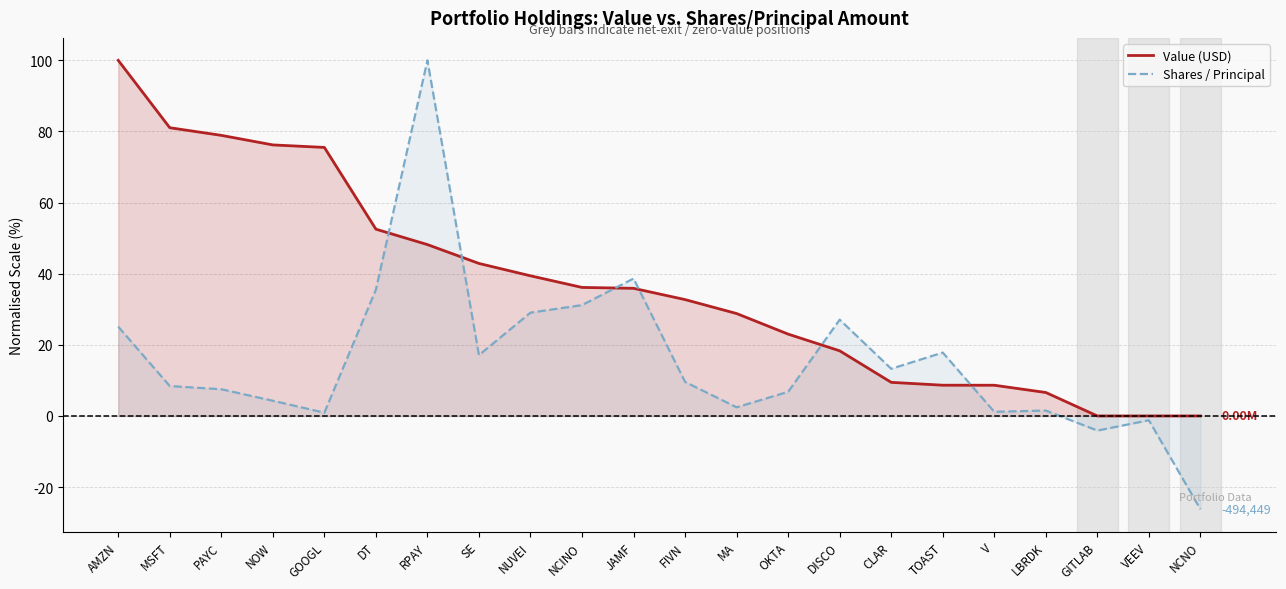

After their last crossing, which series has the higher values: Shares / Principal or Value (USD)?

Value (USD)